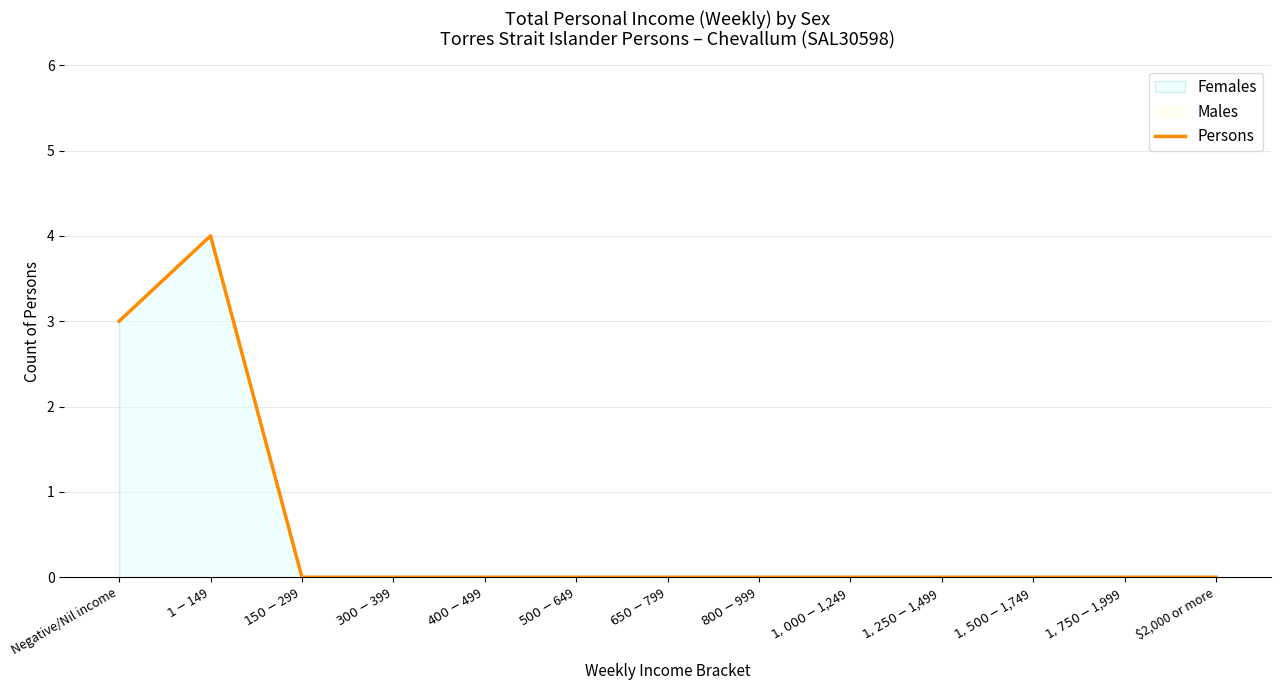

Which category has the lowest value across all series?

$150-$299